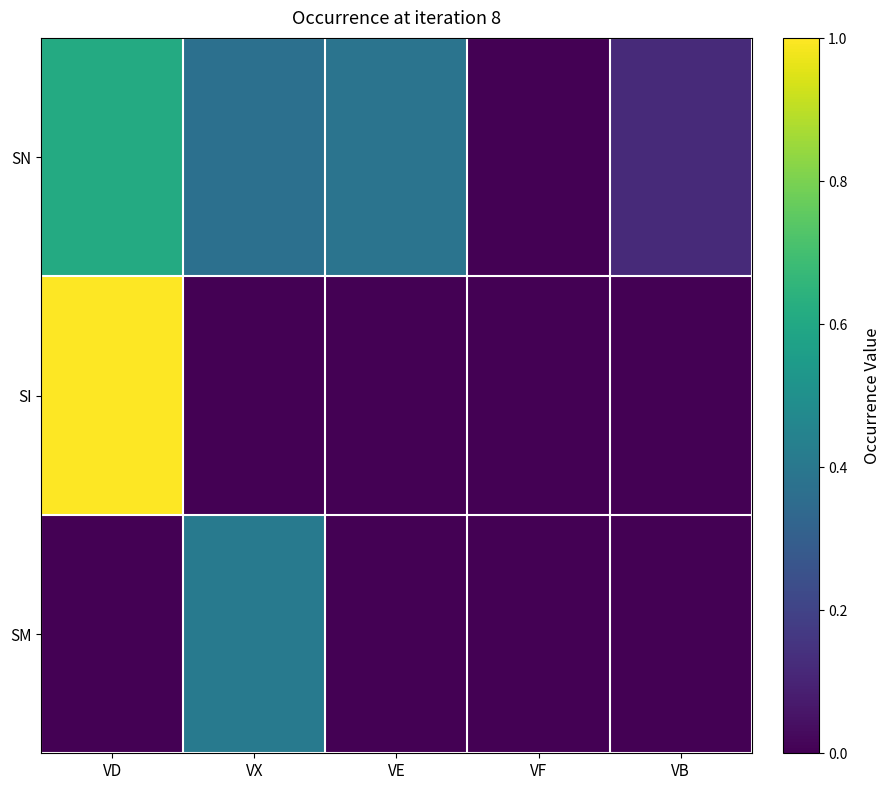

Between VX and VE, which series saw the biggest shift?

SM